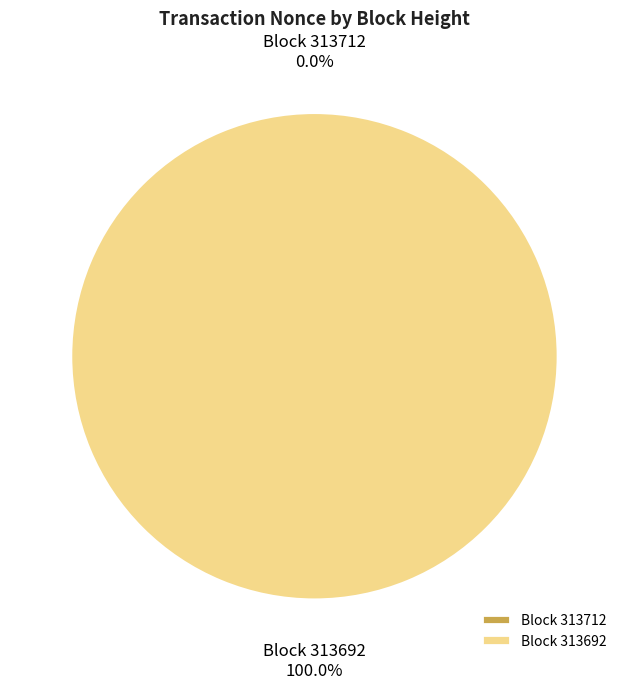

What is the largest slice in the pie chart?

313692